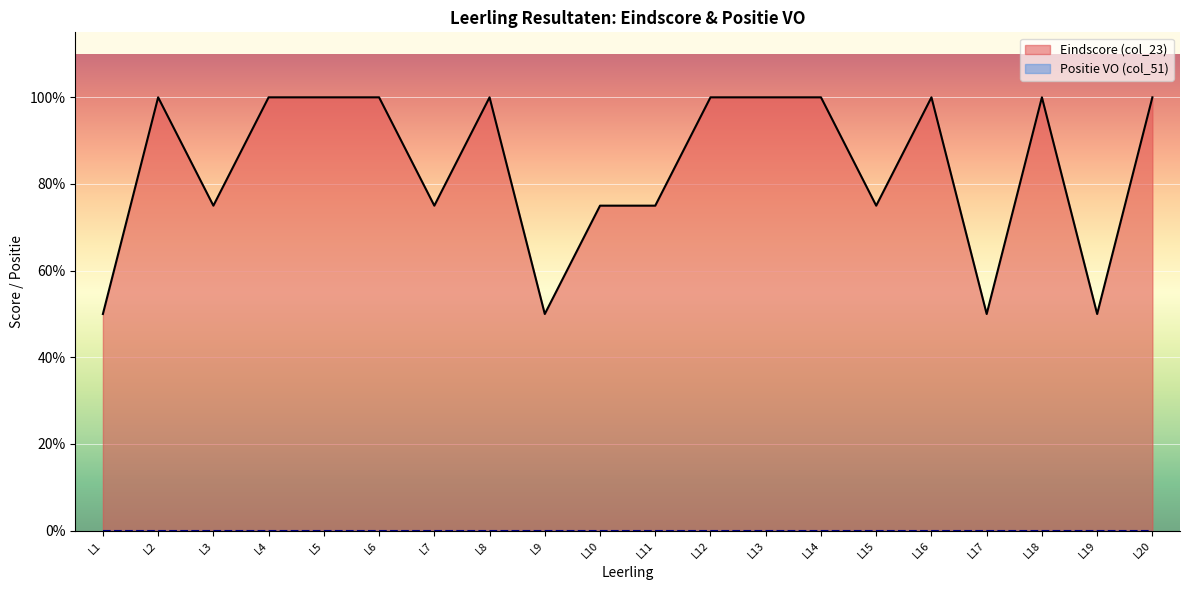

Does the chart display data point markers on the line(s)?

No